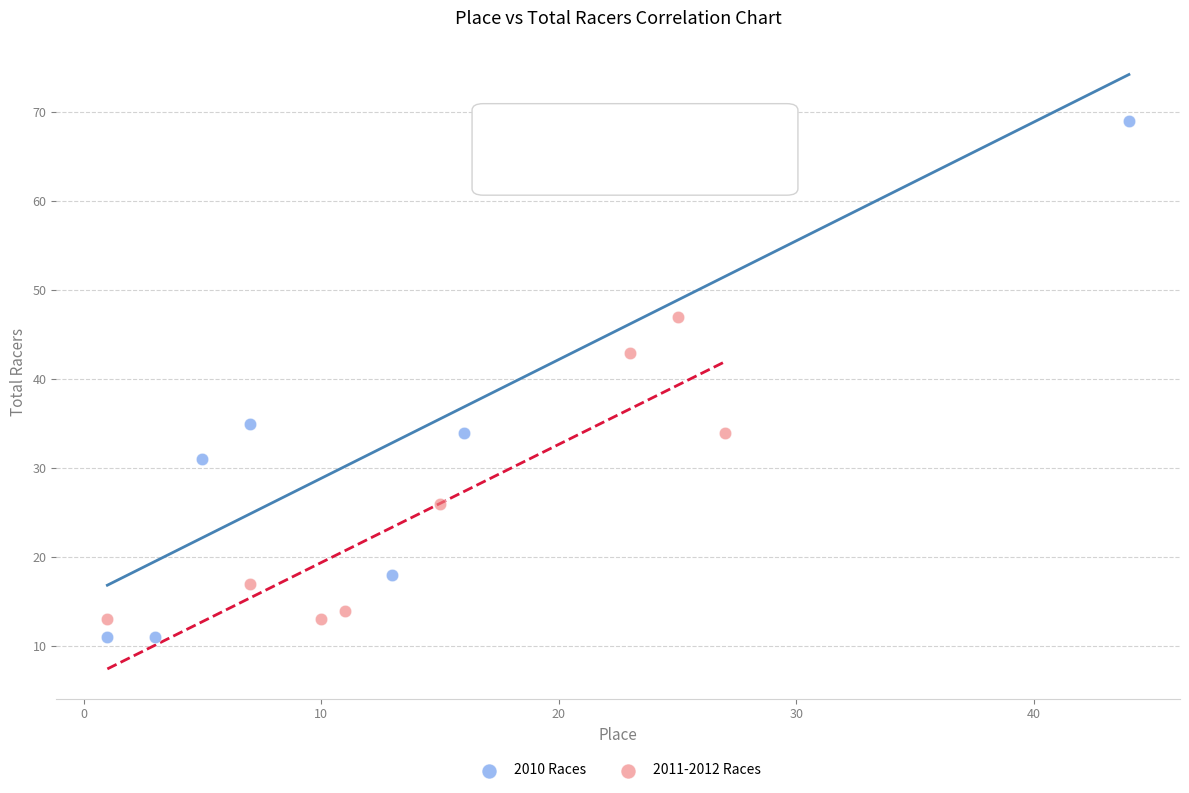

Which series has the largest Y range (max minus min)?

2010 Races